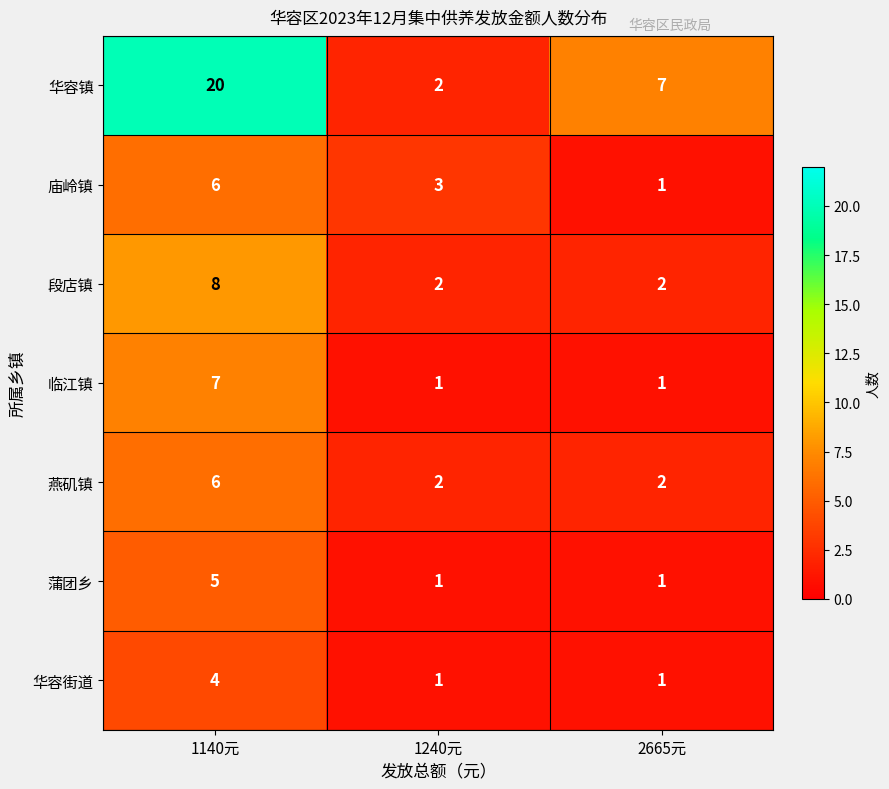

How many 华容街道 values are between 1 and 4?

3